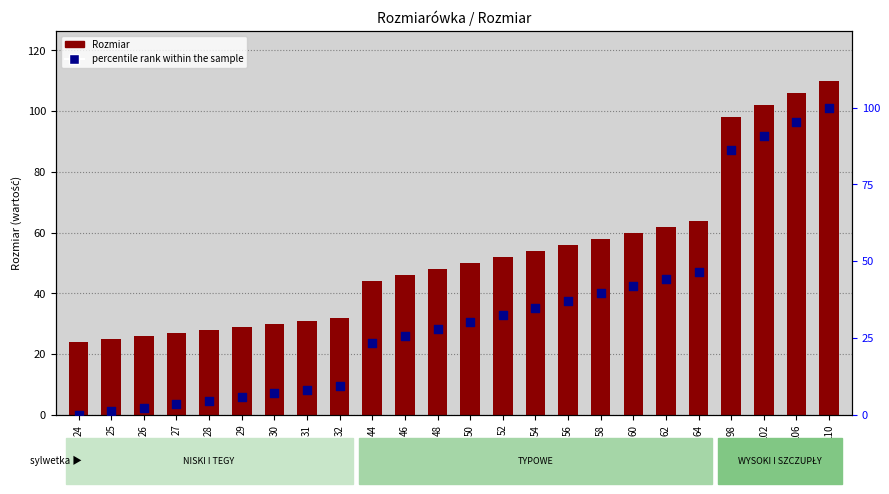

What are all the series names shown in the legend?

Rozmiar, percentile rank within the sample